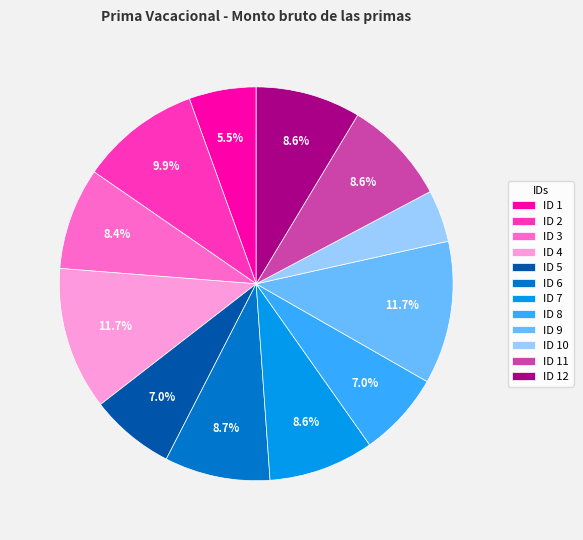

Is it true that ID 6 is 9% of the pie?

True